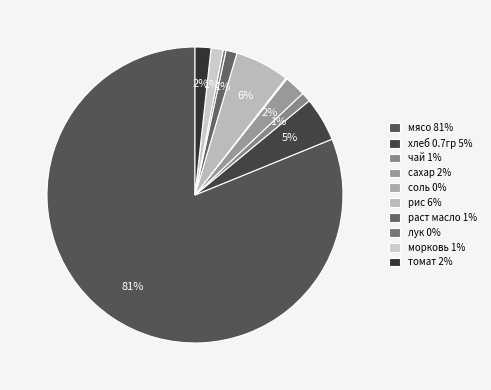

What percentage is NOT represented by томат?

98.3%